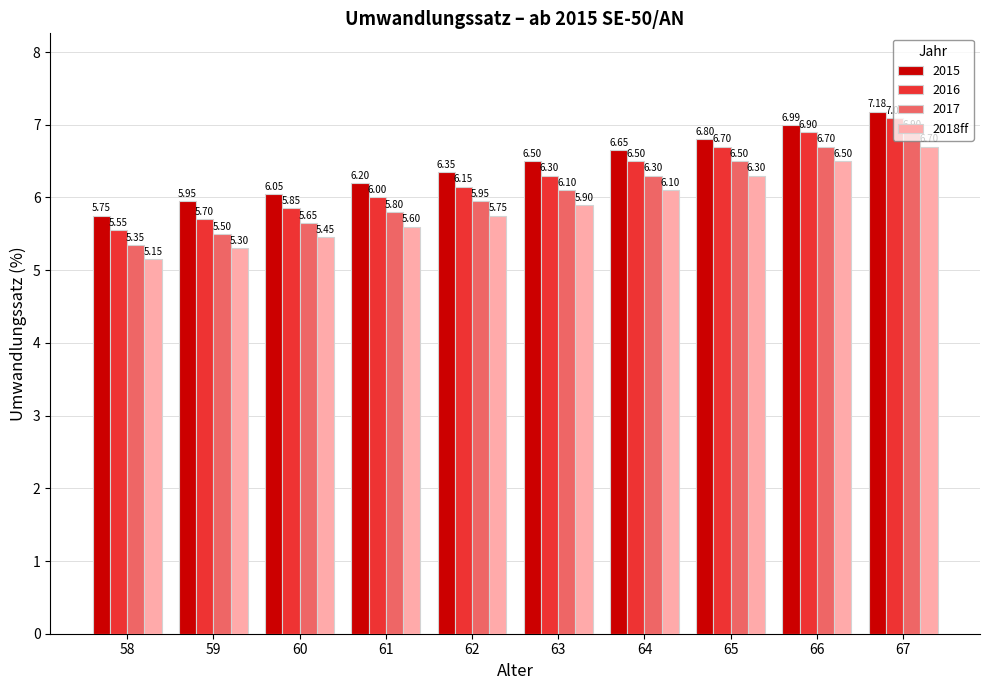

Rank the series by their average value, from lowest to highest.

2018ff, 2017, 2016, 2015